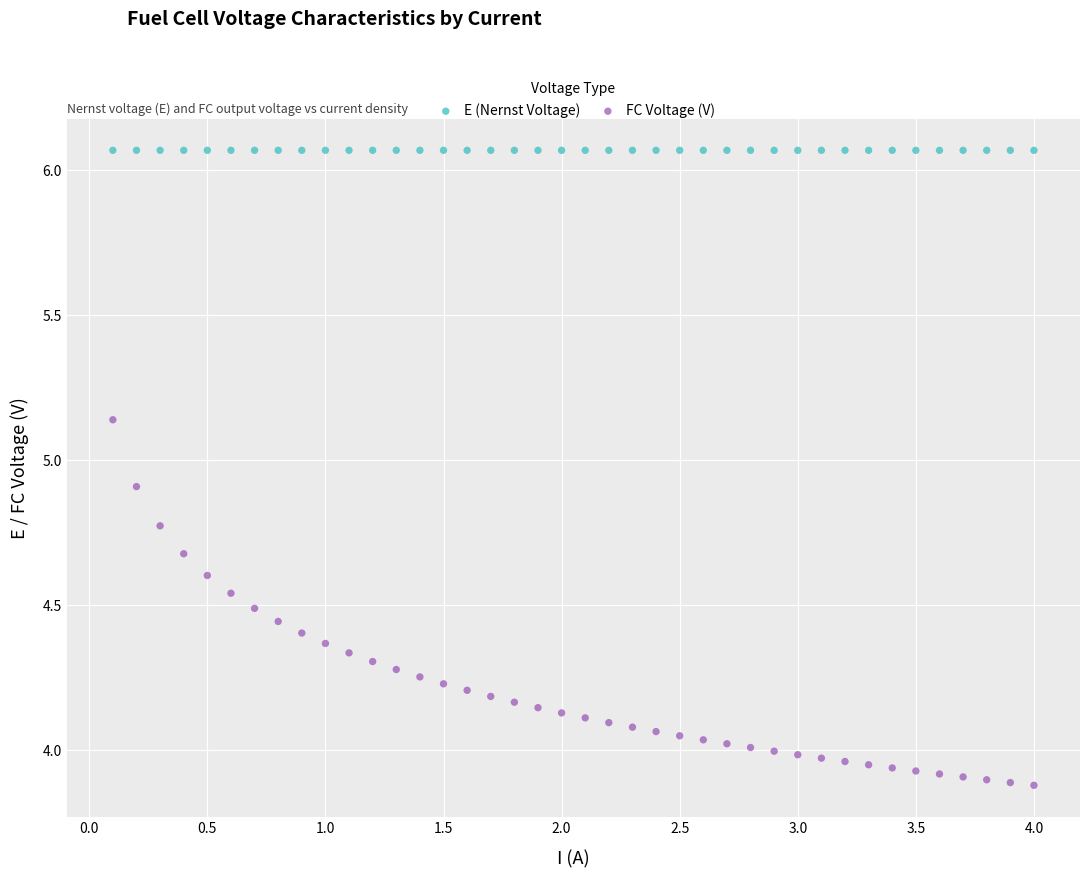

Which series has the widest spread of Y values?

FC Voltage (V)